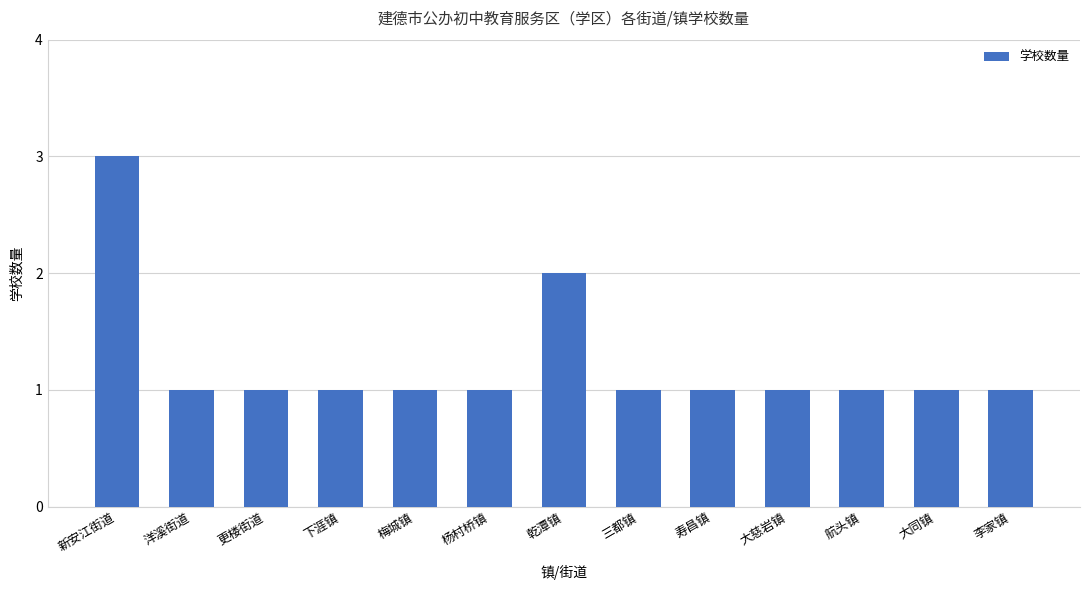

What is the sum of all values?

16